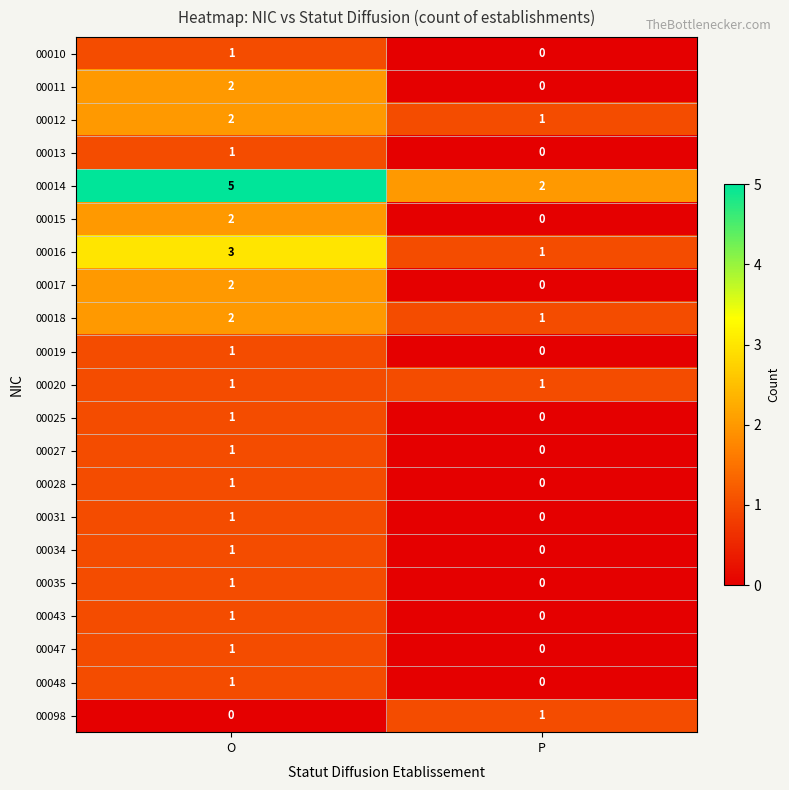

Between O and P, which series saw the biggest shift?

00014